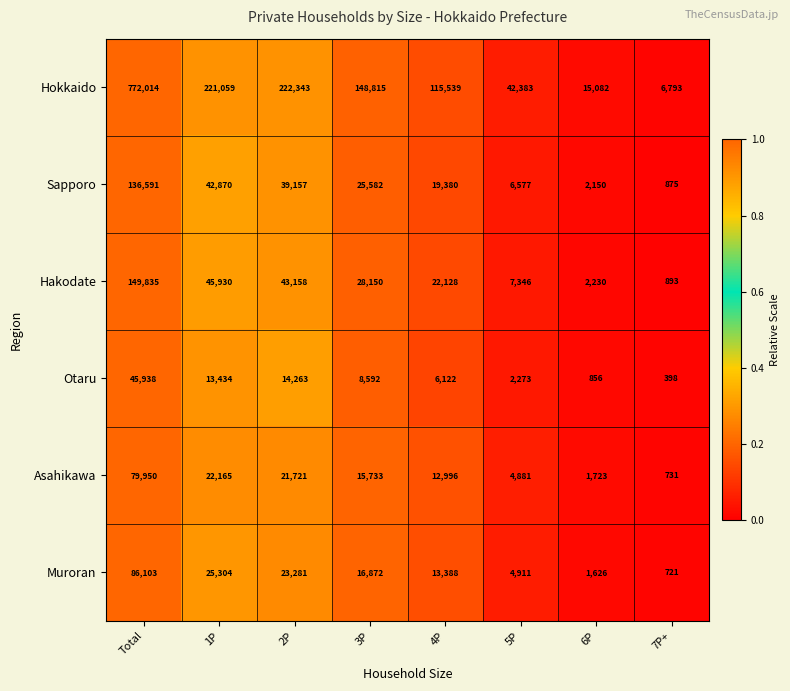

Which category has the lowest value across all series?

7P+